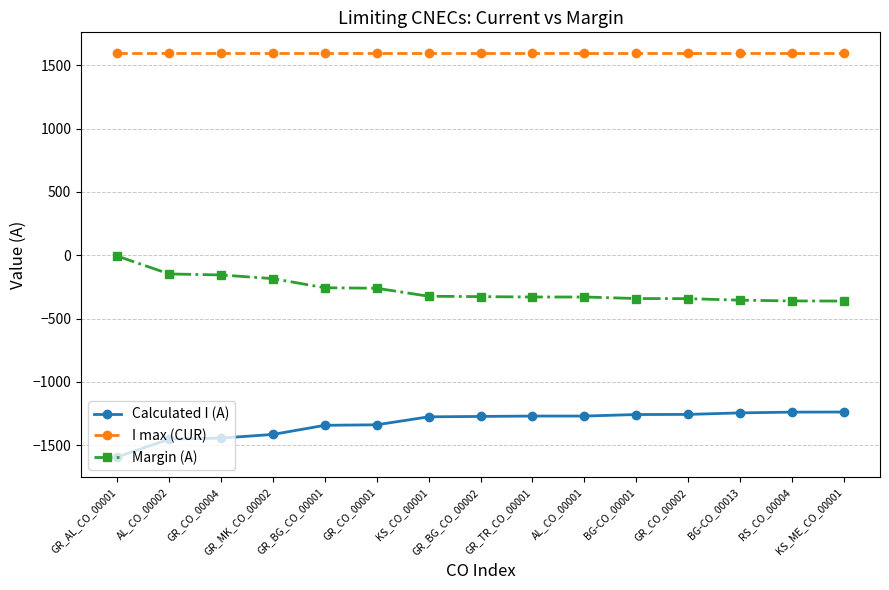

At which label does Margin (A) first exceed -327?

GR_AL_CO_00001